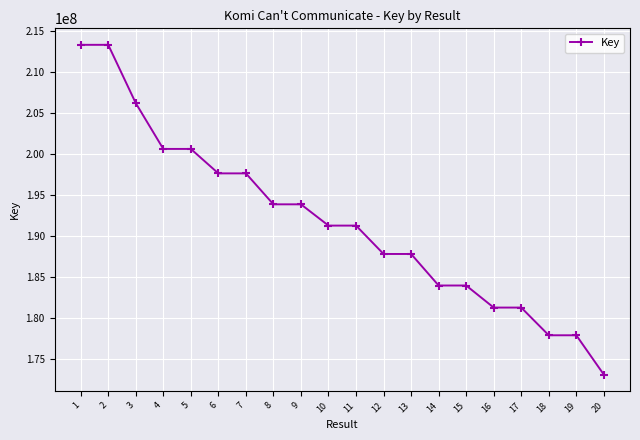

What is the ratio of the value at 4 to the value at 14?

1.1